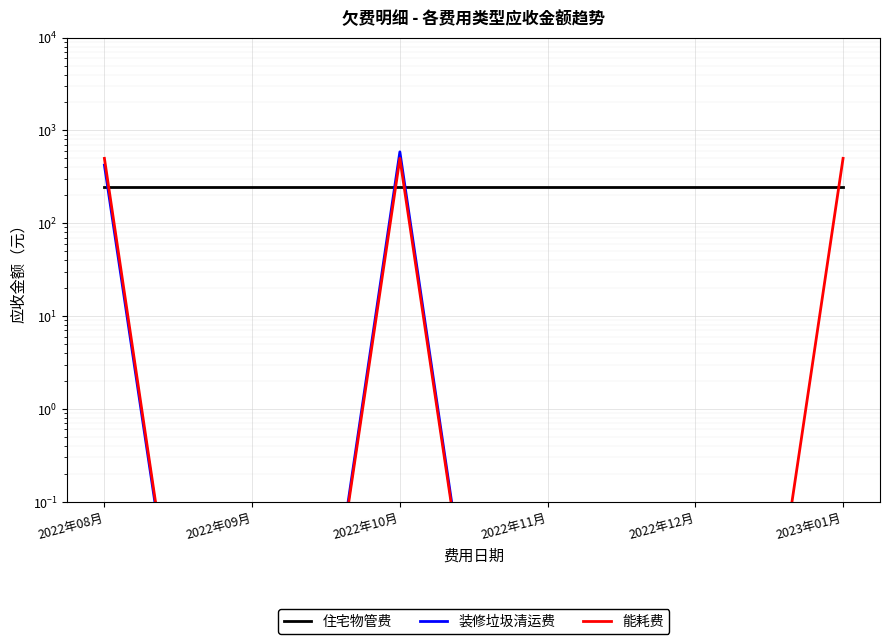

Rank the categories by 装修垃圾清运费 value from lowest to highest.

2022年09月, 2022年11月, 2022年12月, 2023年01月, 2022年08月, 2022年10月